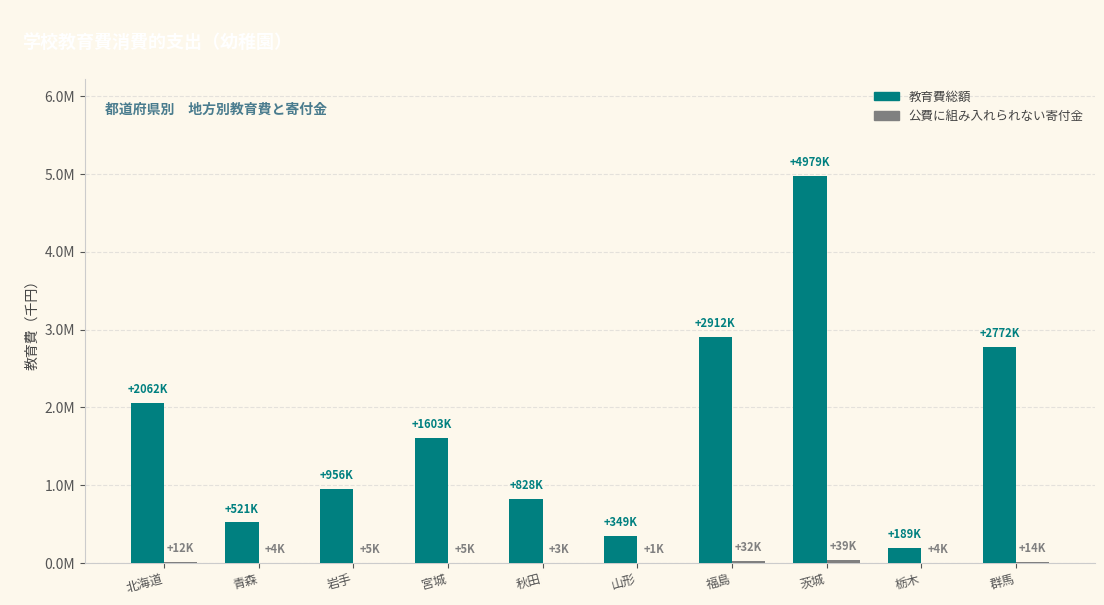

Are the bars horizontal?

No